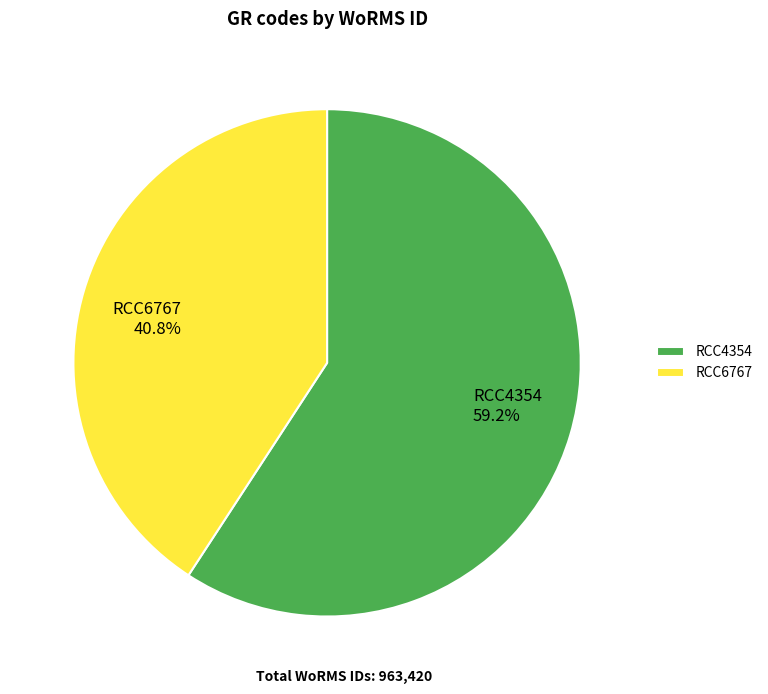

What is the ratio of the value at RCC4354 to the value at RCC6767?

1.5